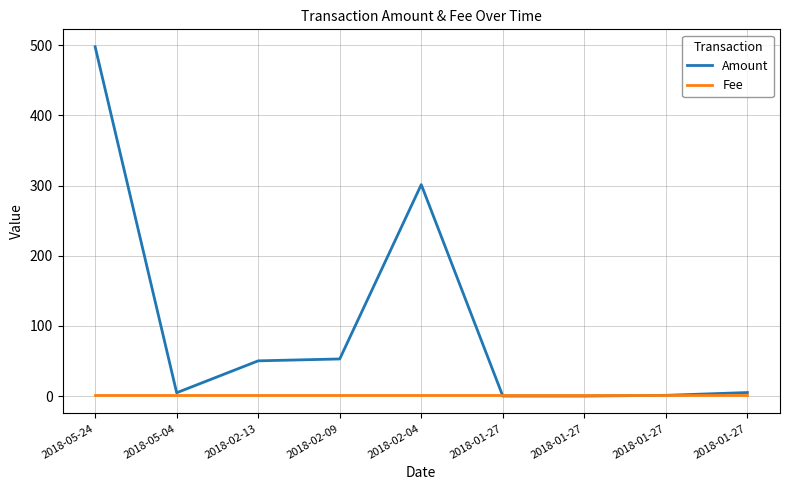

Reading right to left, transcribe all the data shown in this chart.

Amount: 5.0	1.0	0.0	0.0	301.5	52.9	50.2	4.7	498.0
Fee: 1.0	1.0	1.0	1.0	1.0	1.0	1.0	1.0	1.0